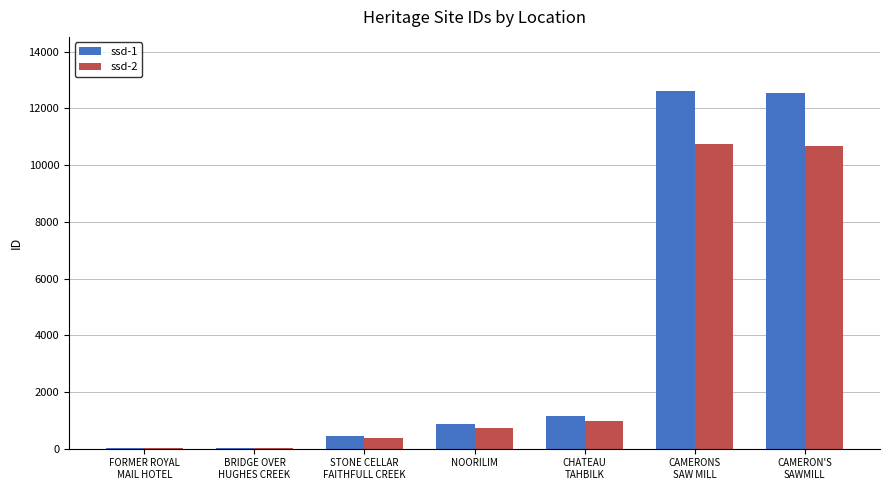

What are all the series names shown in the legend?

ssd-1, ssd-2